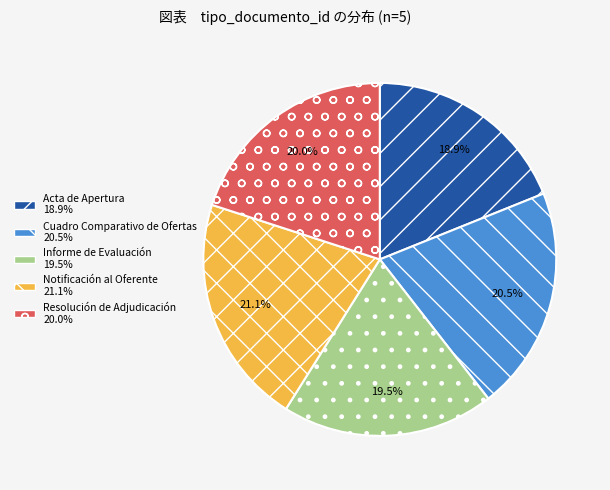

The Cuadro Comparativo de Ofertas slice represents 33% of the pie. True or false?

False